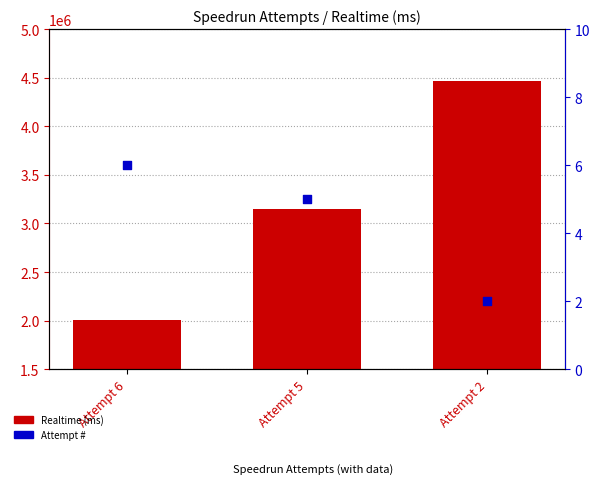

Is the value of Realtime (ms) at Attempt 5 greater than the value of Attempt # at Attempt 5?

Yes